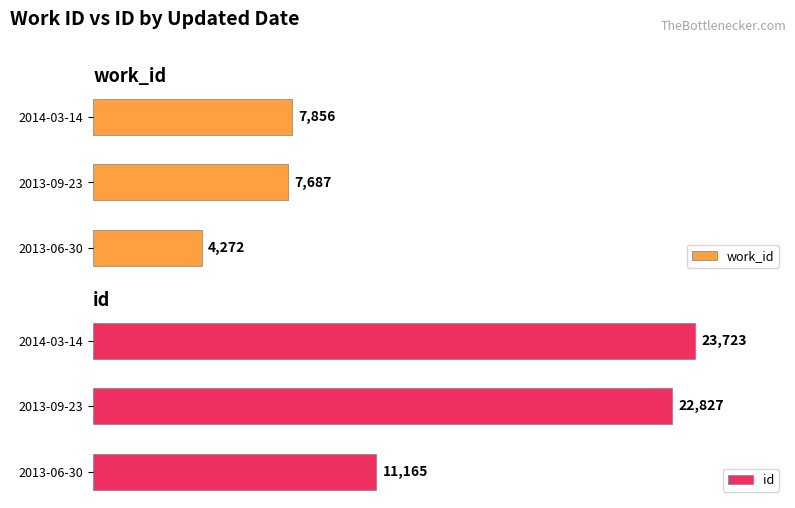

Reading right to left, list all the values displayed in this chart.

work_id: 7856	7687	4272
id: 23723	22827	11165